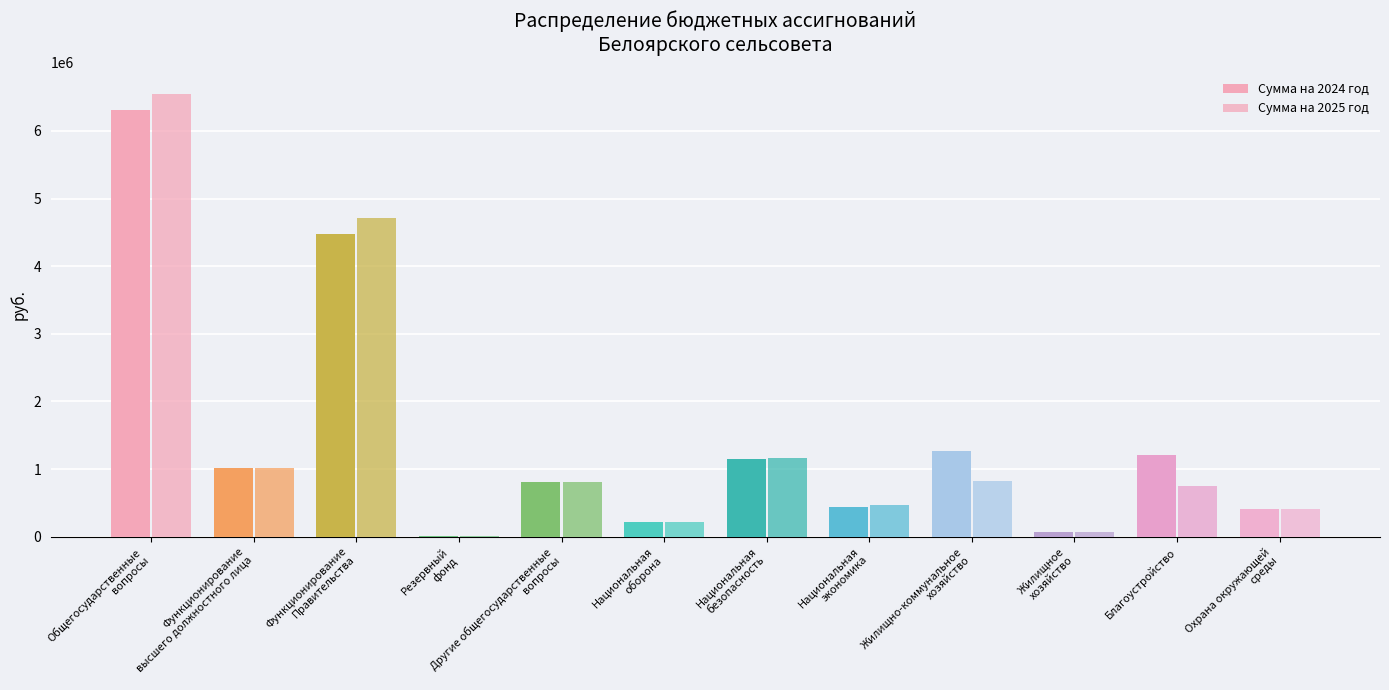

What is the sum of all Сумма на 2025 год values?

16990255